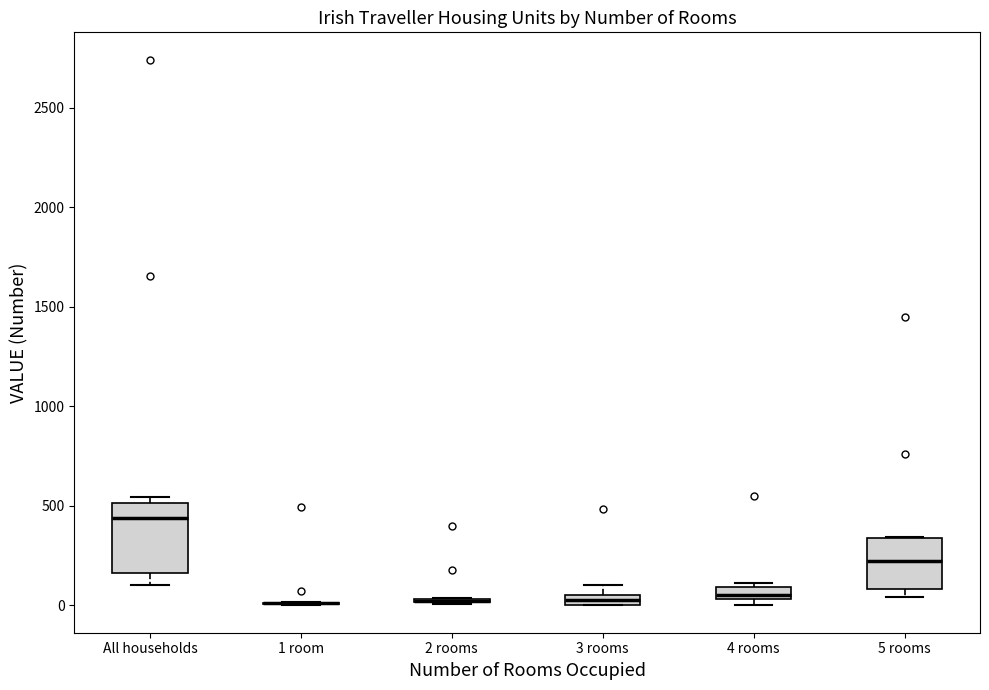

Comparing the boxes themselves (not the whiskers), which one is the tallest?

All households